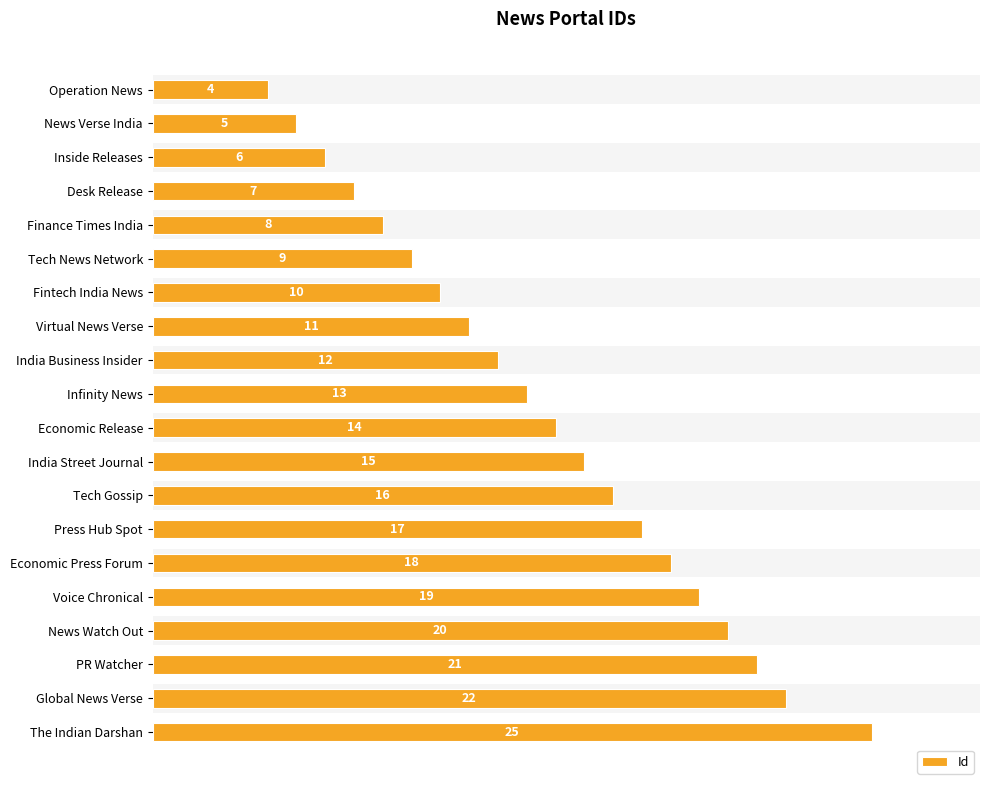

What is the maximum value shown in the chart?

25